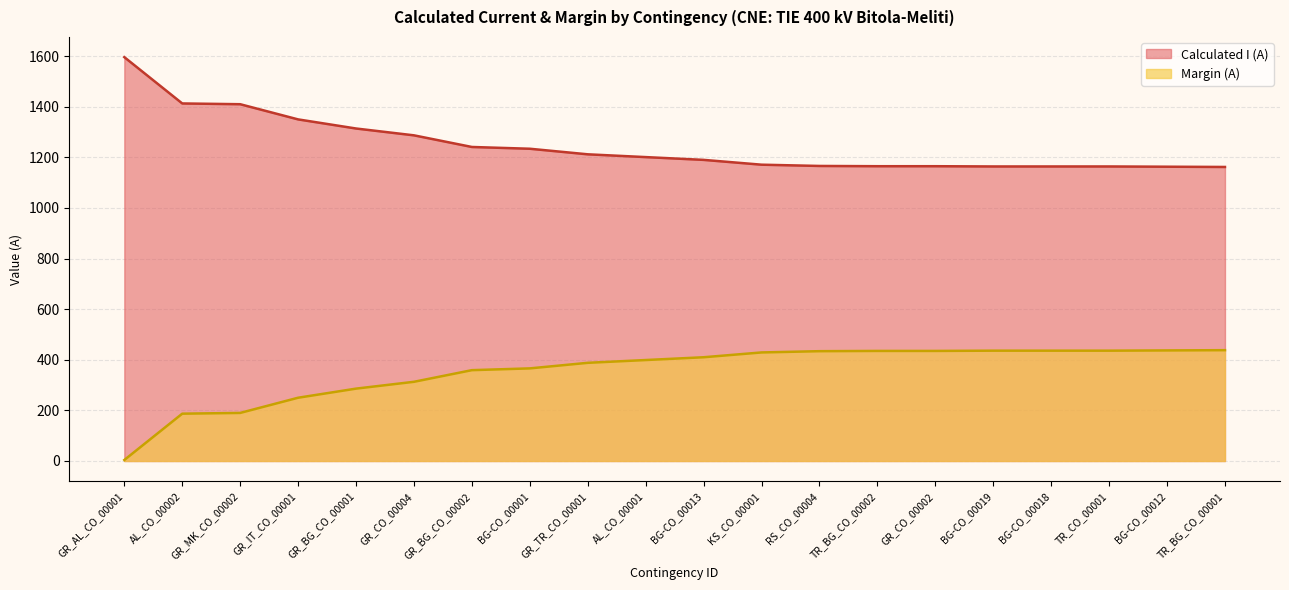

True or false: Margin (A) and Calculated I (A) cross at least once.

False